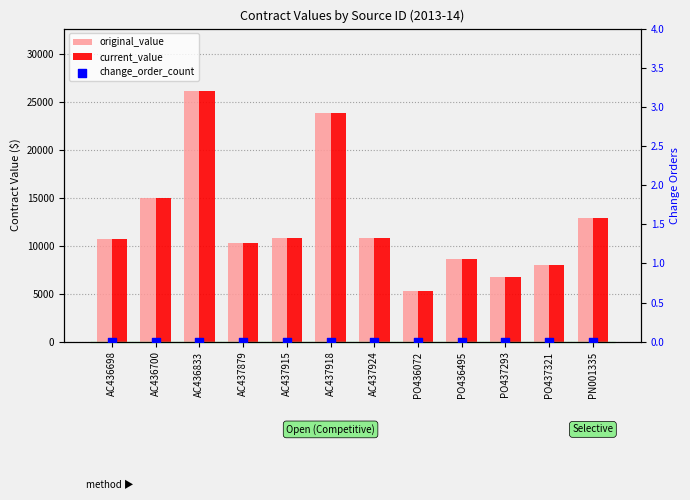

Which series contains the lowest Y value?

change_order_count